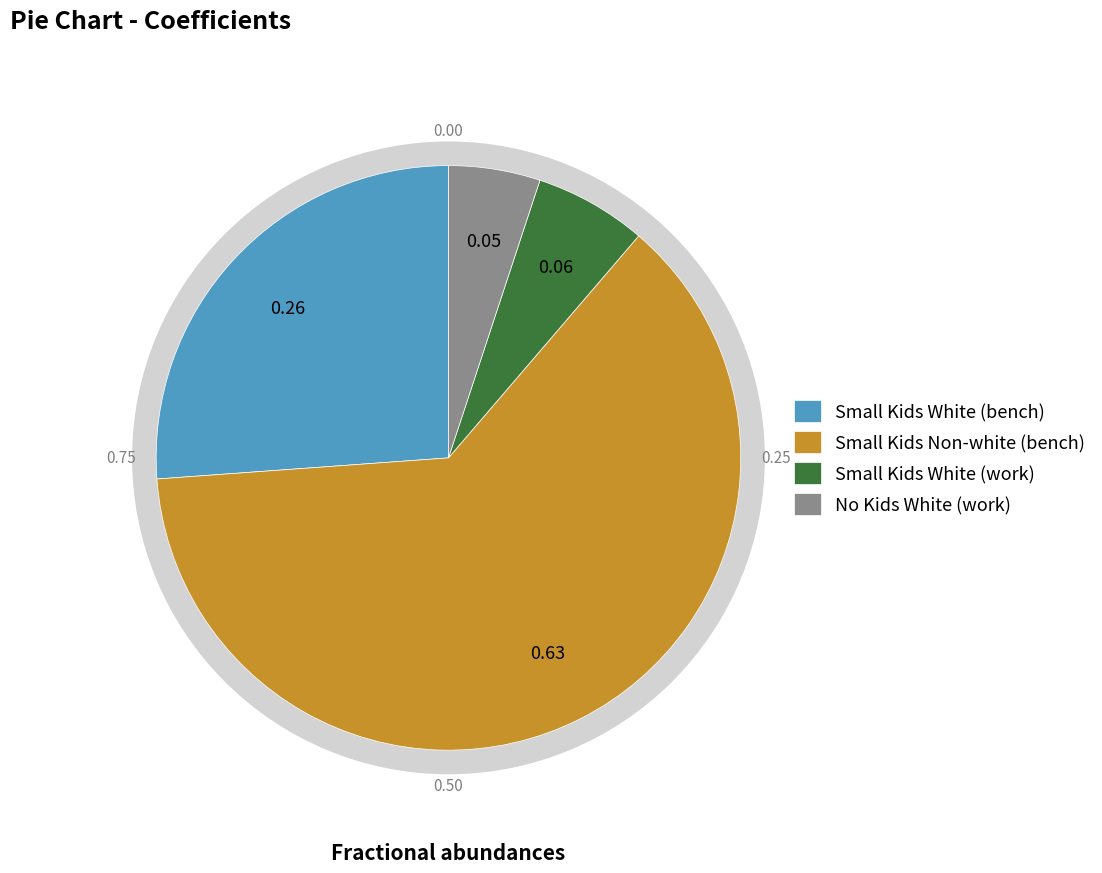

Count the number of slices in the pie.

4